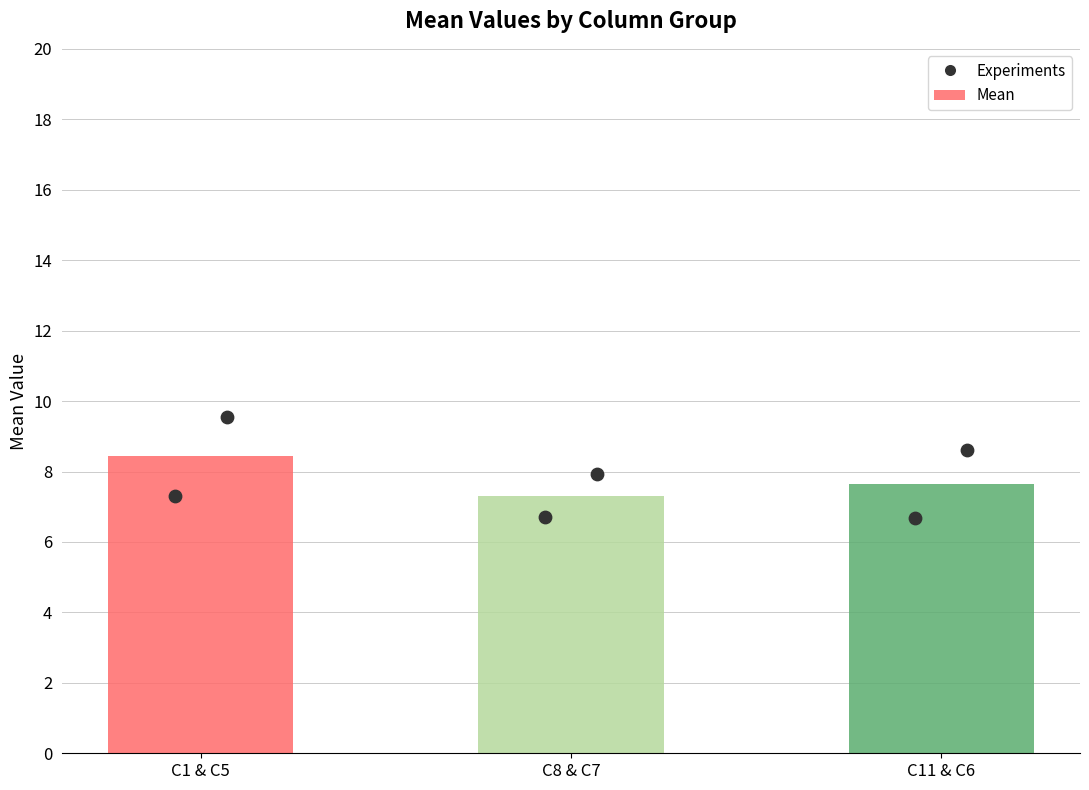

What is the change in value from C1 & C5 to C11 & C6?

-0.8